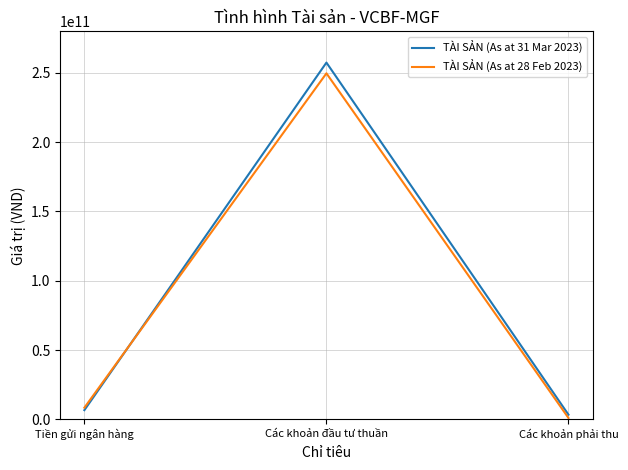

At which label does TÀI SẢN (As at 31 Mar 2023) reach its peak?

Các khoản đầu tư thuần